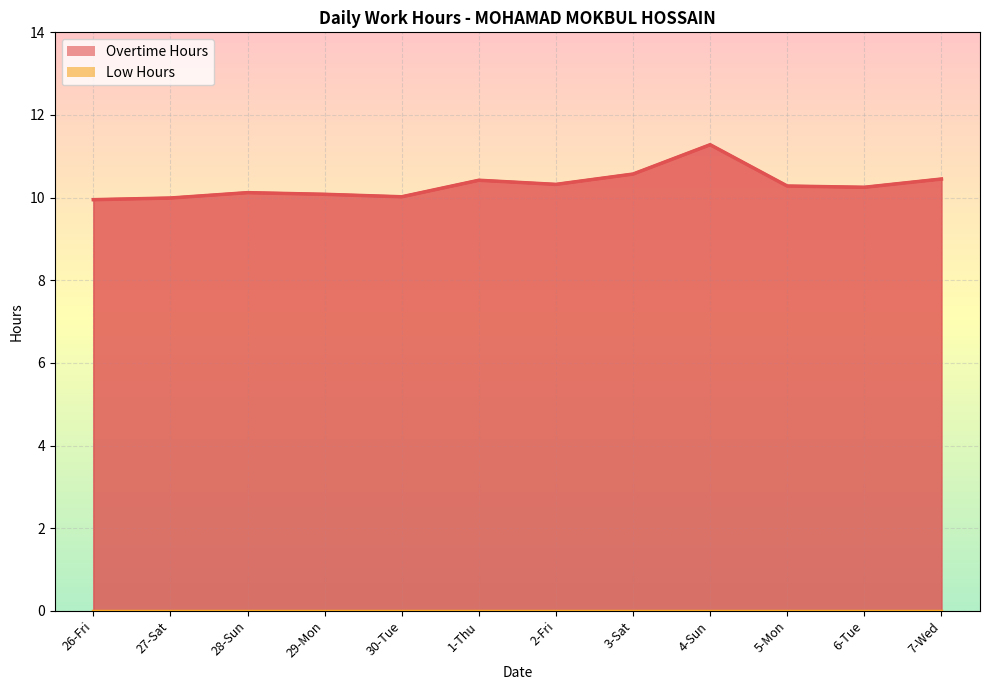

How many lines are shown in the chart?

1